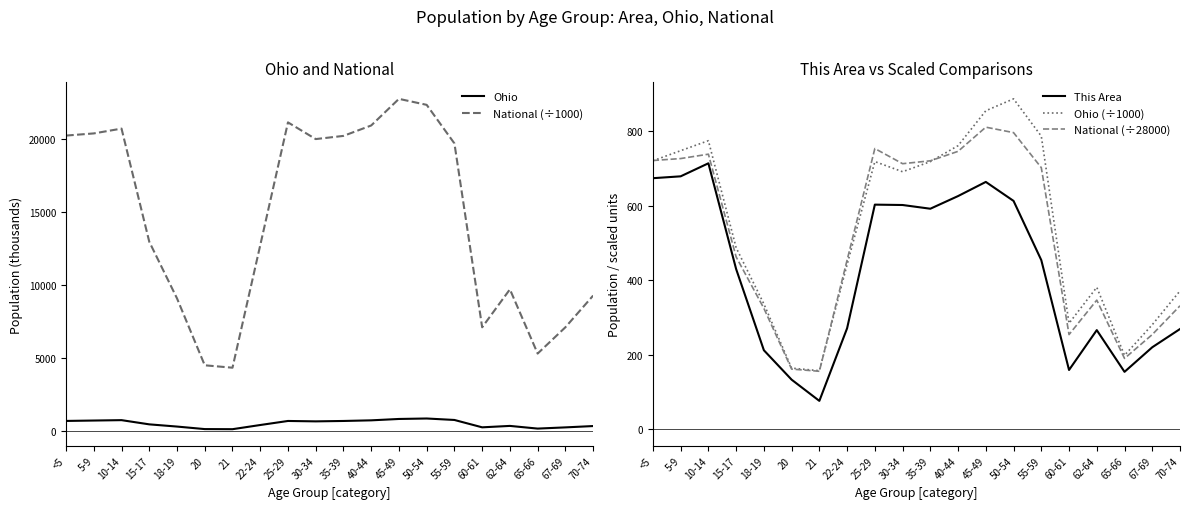

True or false: National (÷1000) has a value of 21101.8 at 25-29.

True